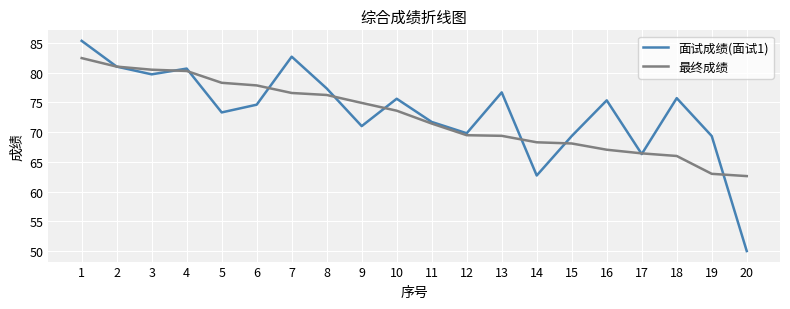

What is the difference between the 面试成绩(面试1) values at 1 and 3?

5.6